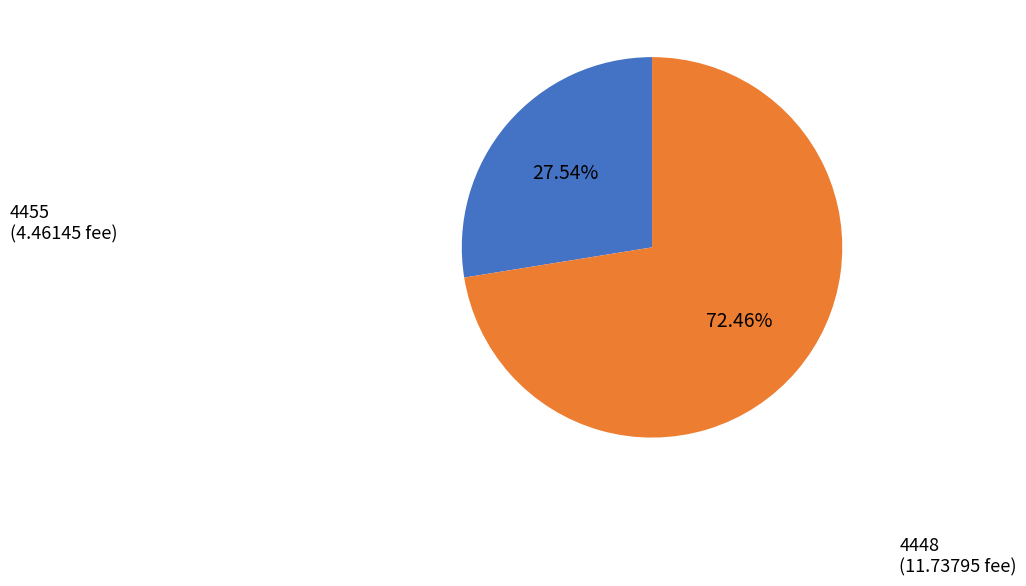

Does any single category account for the majority?

Yes